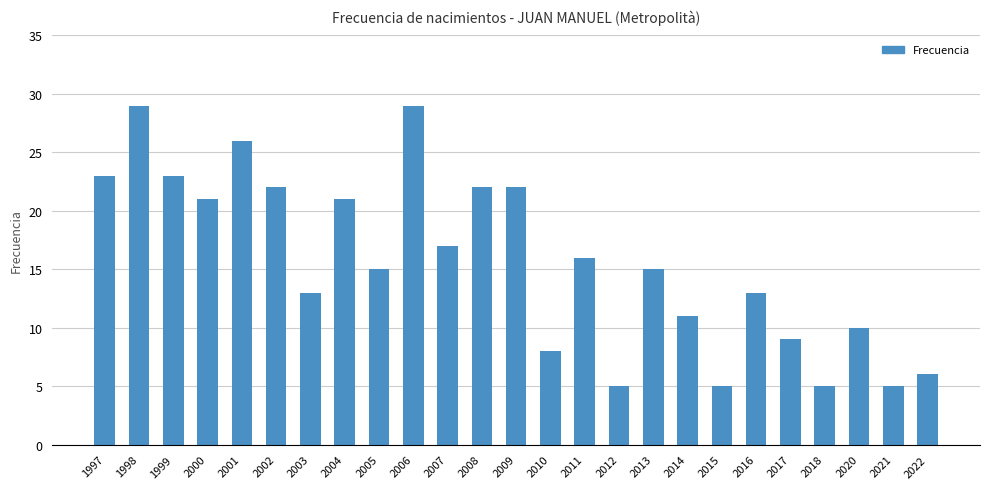

Reading left to right, extract all data points from this chart.

1997=23	1998=29	1999=23	2000=21	2001=26	2002=22	2003=13	2004=21	2005=15	2006=29	2007=17	2008=22	2009=22	2010=8	2011=16	2012=5	2013=15	2014=11	2015=5	2016=13	2017=9	2018=5	2020=10	2021=5	2022=6